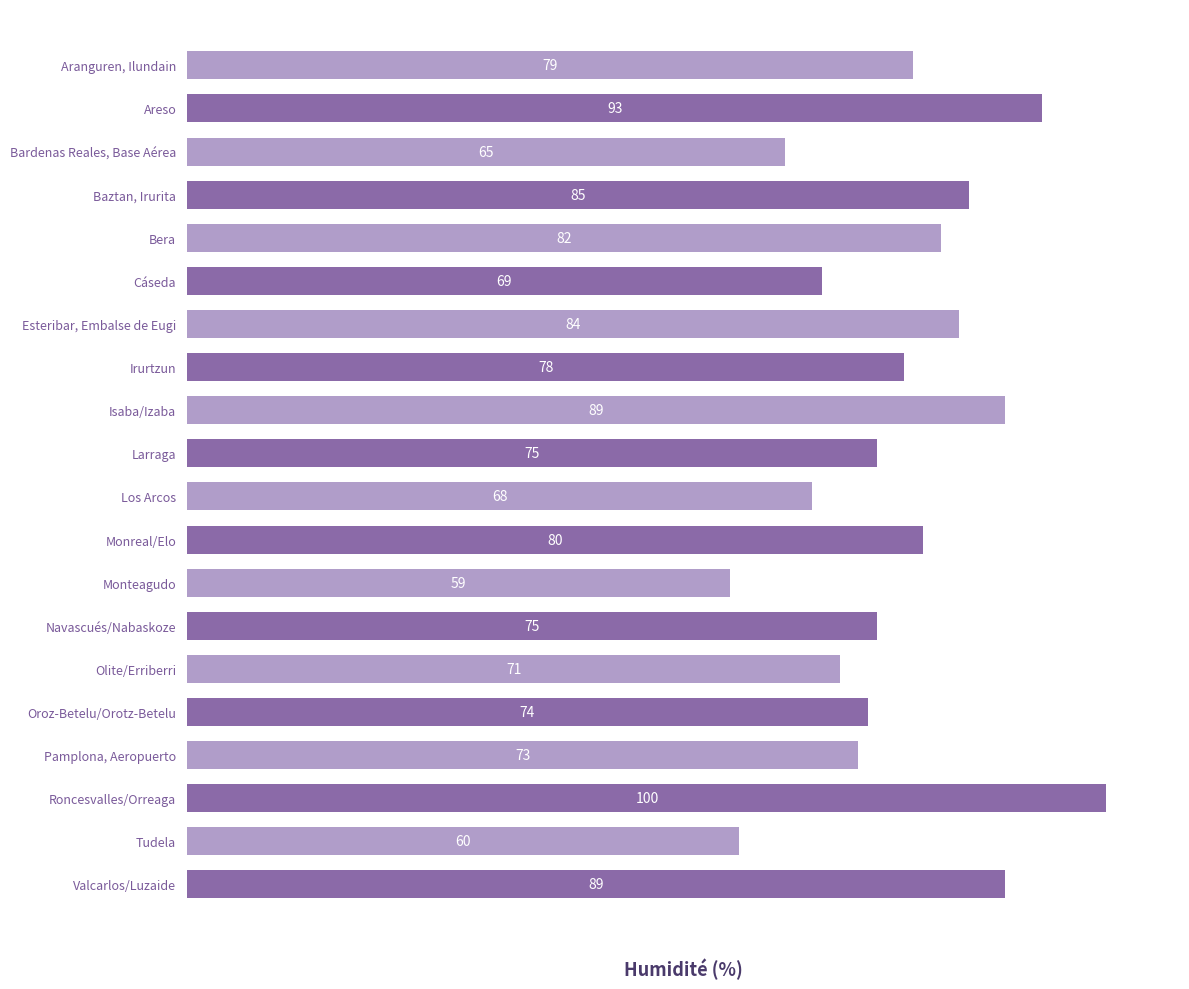

Reading top to bottom, list all the values displayed in this chart.

79	93	65	85	82	69	84	78	89	75	68	80	59	75	71	74	73	100	60	89